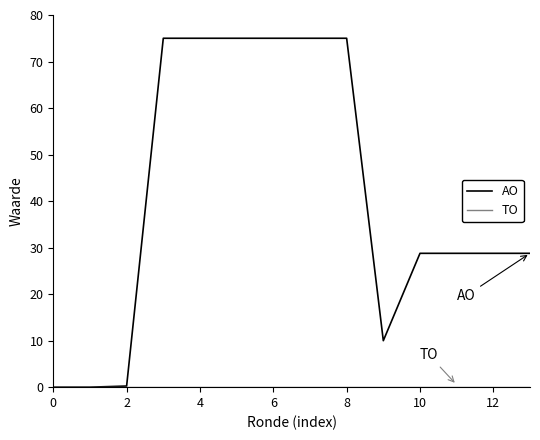

Which series has the widest spread of values?

AO